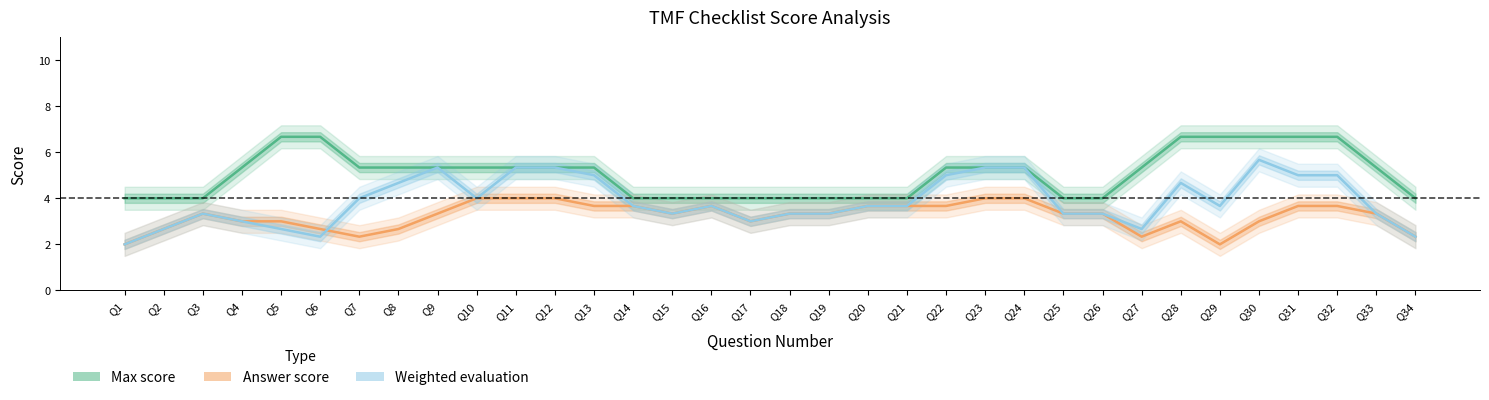

What is the minimum value for Max score?

4